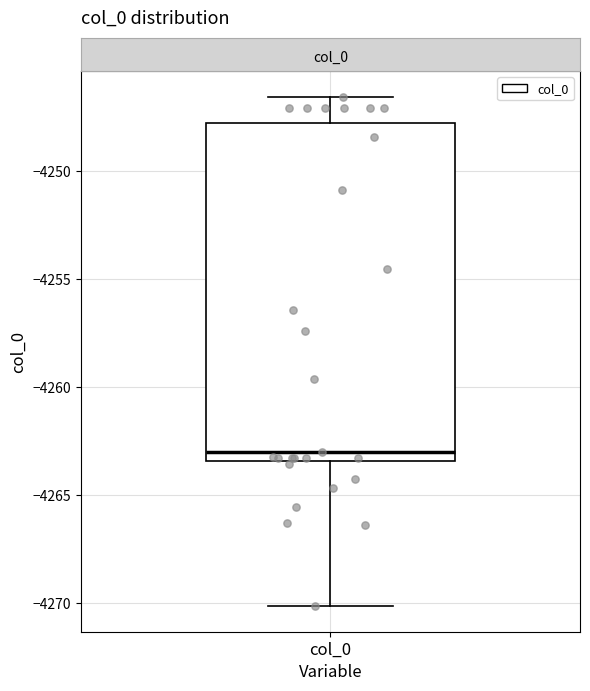

Where is the upper edge of the box for col_0 on the y-axis? The values are not printed on the chart, so give them approximately, as read against the axis.

-4248.0